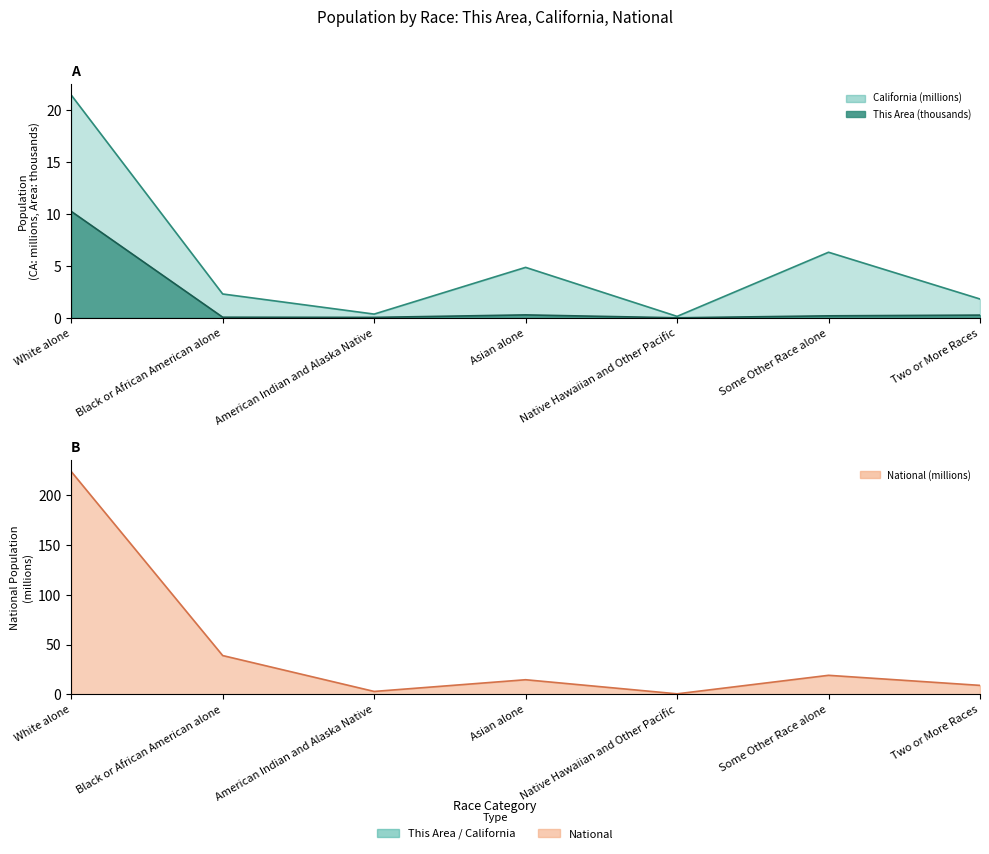

Reading left to right, list all the values displayed in this chart.

This Area: 10.3	0.1	0.0	0.3	0.0	0.2	0.3
California: 21.5	2.3	0.4	4.9	0.1	6.3	1.8
National: 223.6	38.9	2.9	14.7	0.5	19.1	9.0